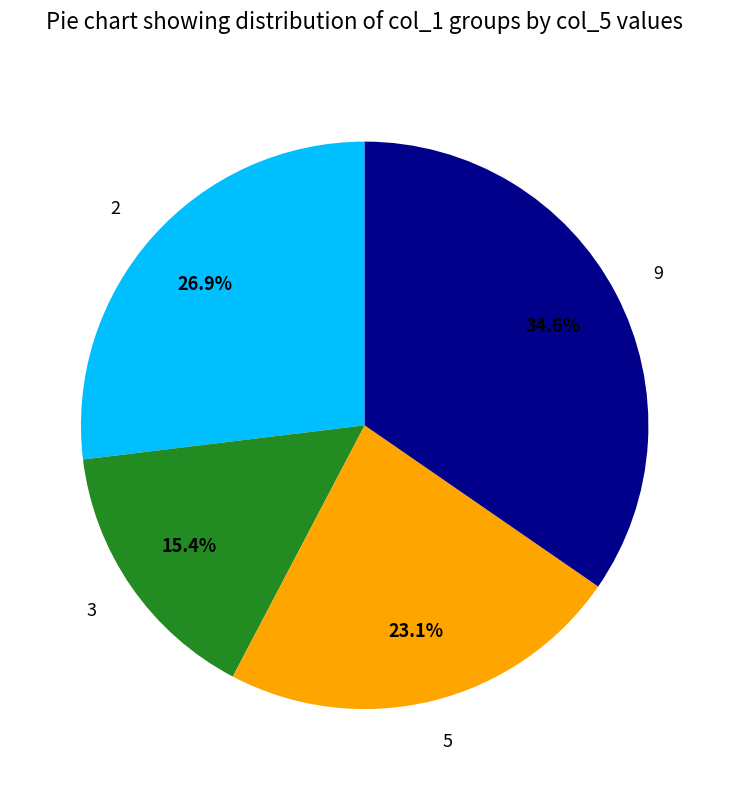

What is the total percentage of 2 and 5?

50.0%